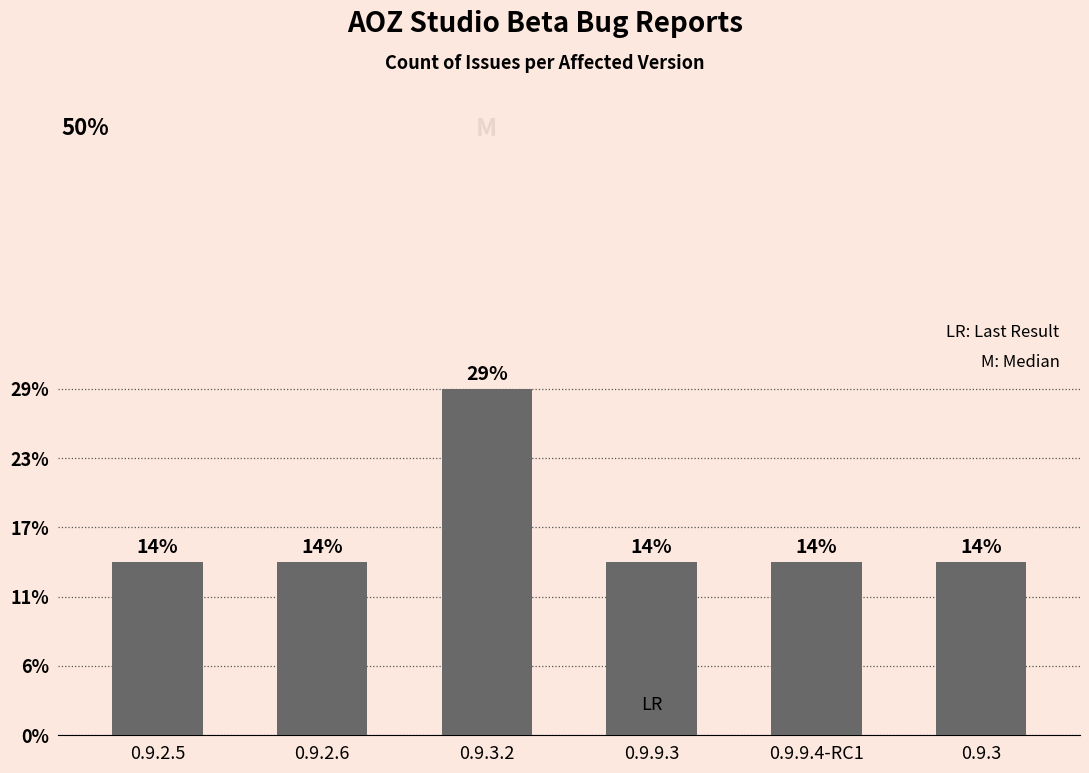

What is the label of the 2nd bar from the left?

0.9.2.6